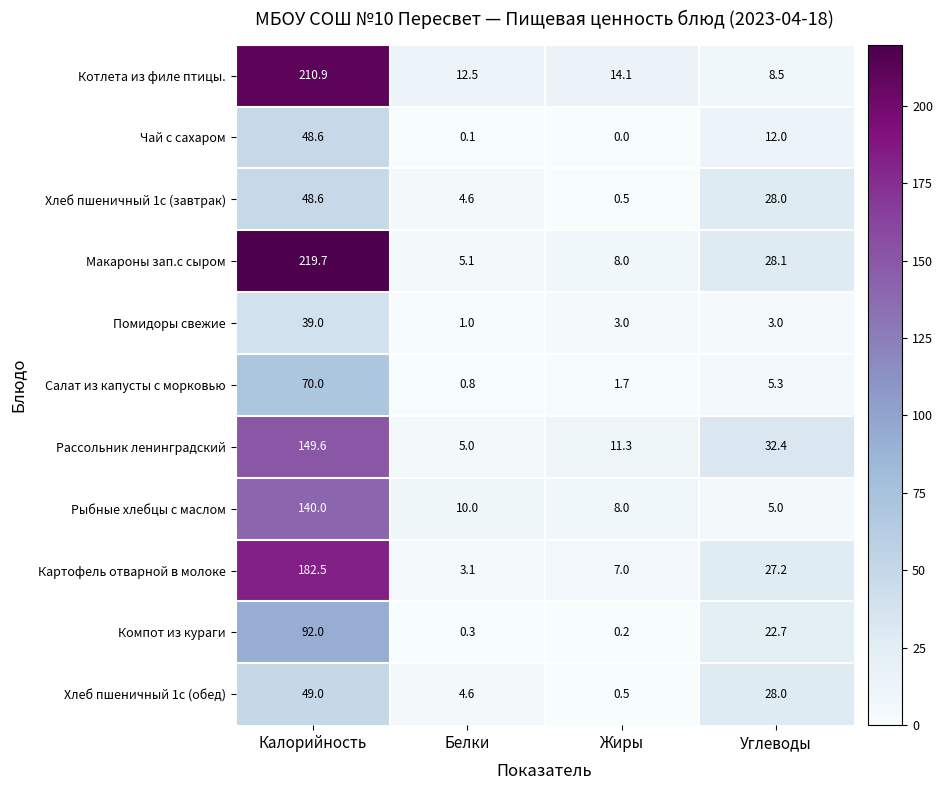

What is the approximate value of Котлета из филе птицы. at Жиры?

14.1